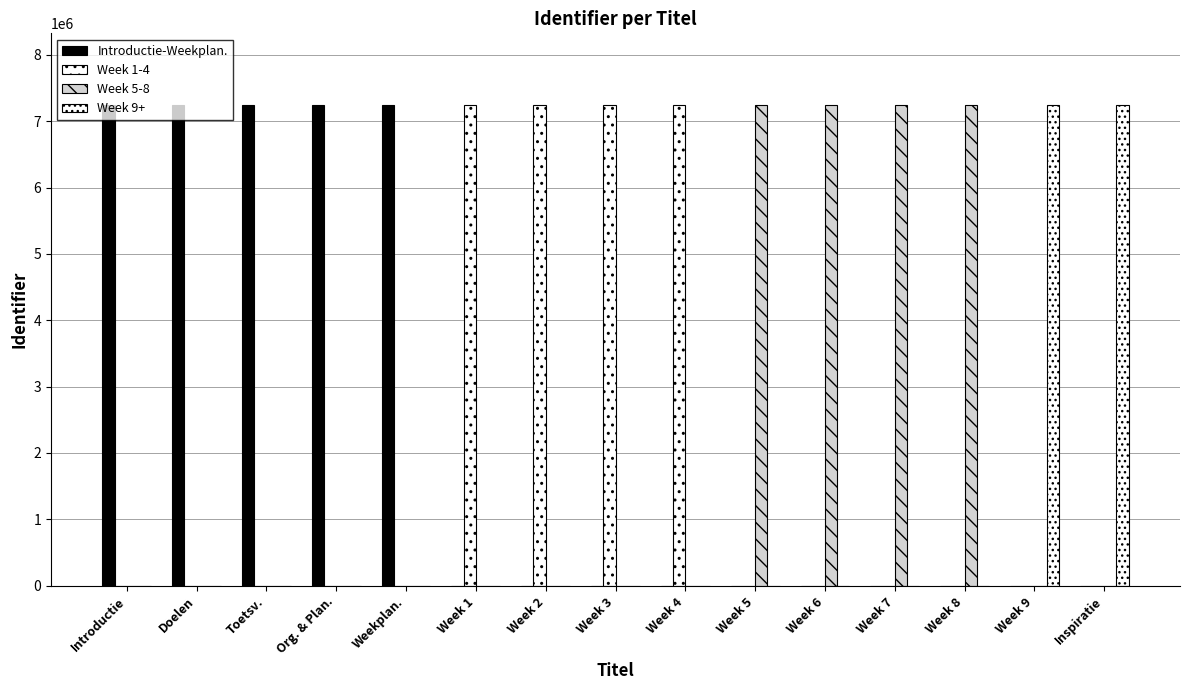

What is the total value across all series at Weekplan.?

7237307